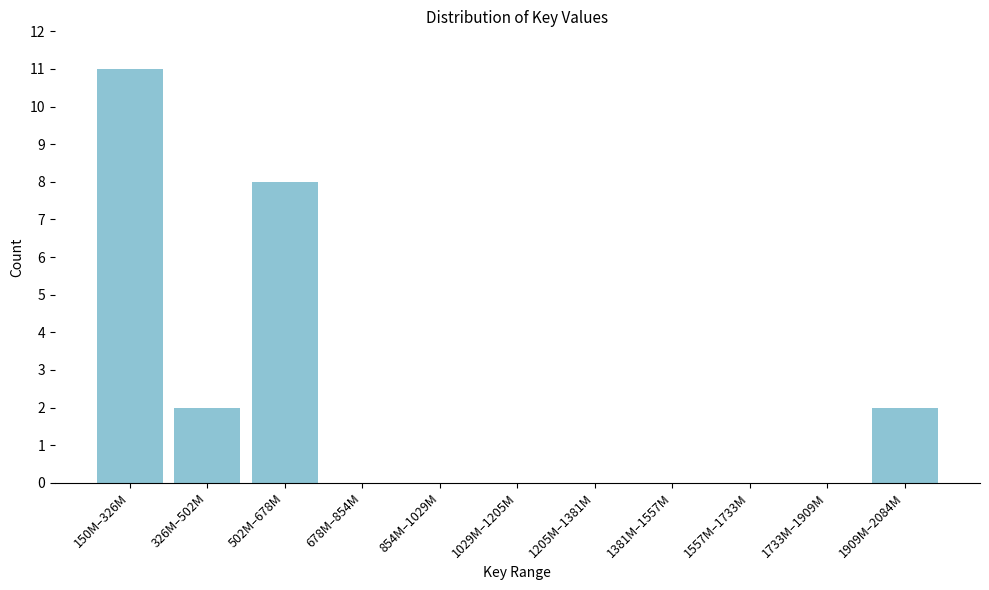

Reading left to right, transcribe all the data shown in this chart.

150M–326M=11	326M–502M=2	502M–678M=8	678M–854M=0	854M–1029M=0	1029M–1205M=0	1205M–1381M=0	1381M–1557M=0	1557M–1733M=0	1733M–1909M=0	1909M–2084M=2